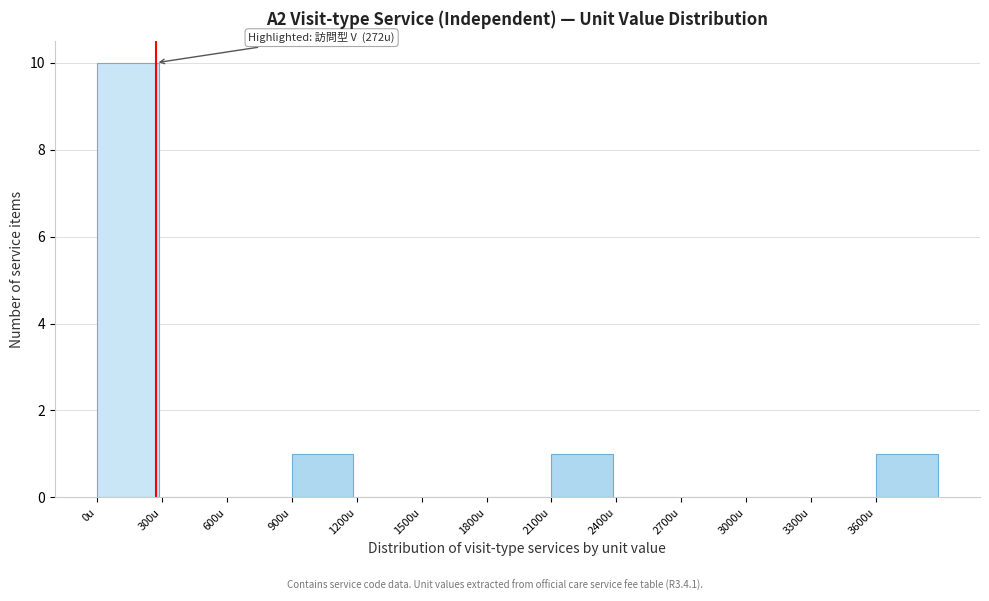

Which range on the x-axis has the tallest bar?

0 to 300